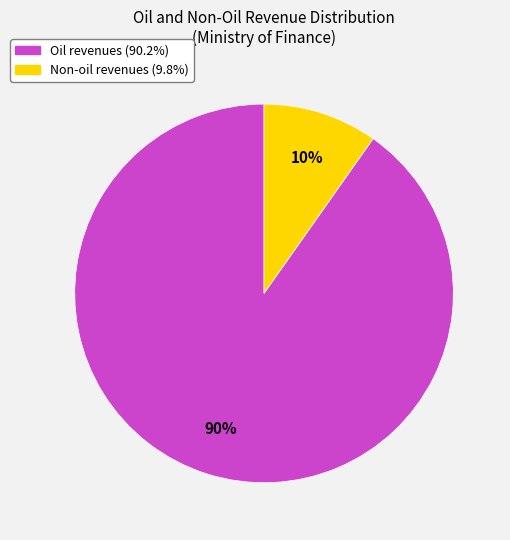

Does any single category account for the majority?

Yes